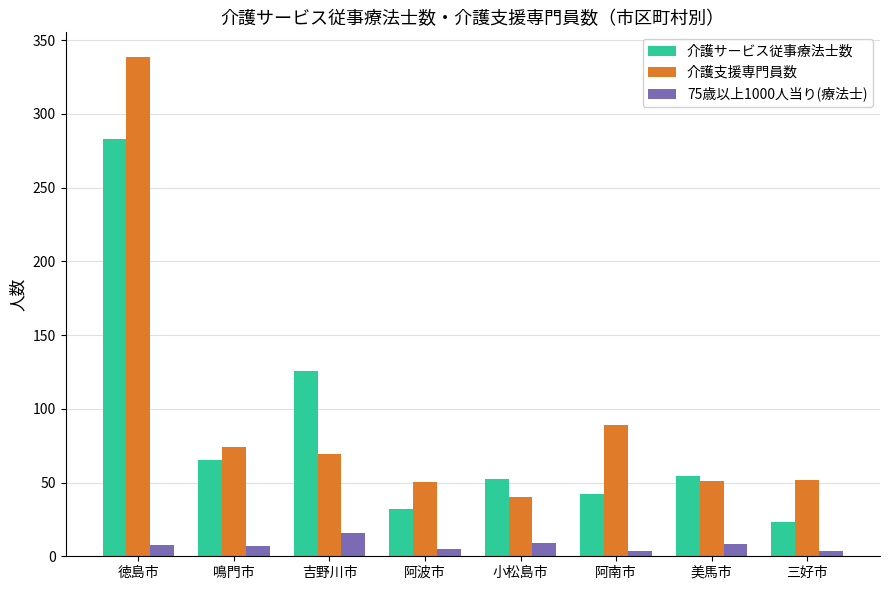

What is the smallest value displayed?

3.4